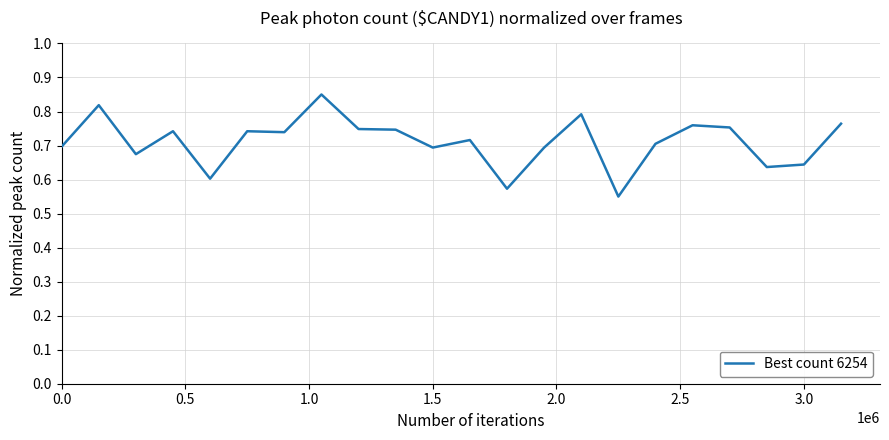

What is the difference between the maximum and minimum values?

0.3